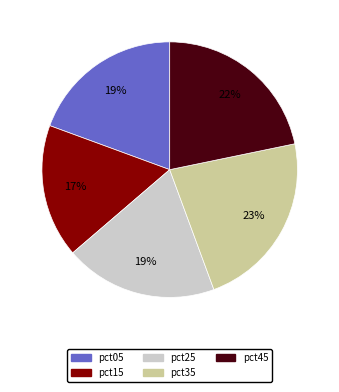

To the nearest percent, what is the average slice percentage?

20%